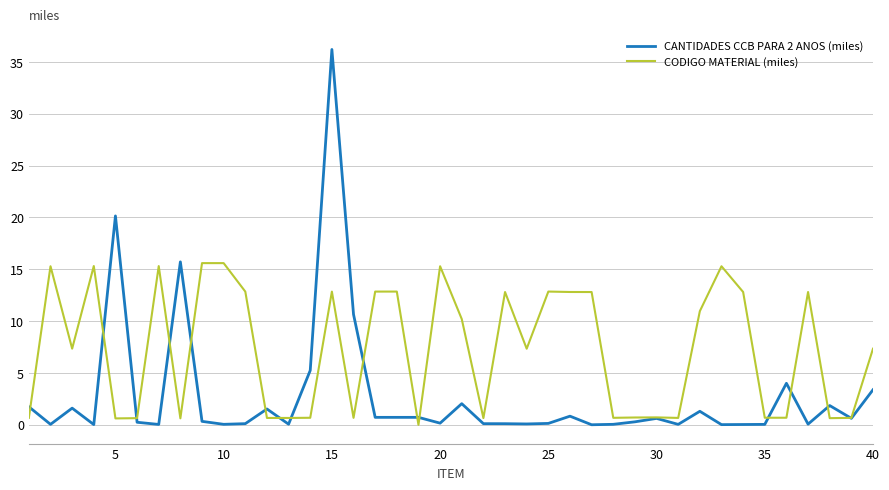

What is the highest value of the CANTIDADES CCB PARA 2 ANOS (miles) series?

36.2